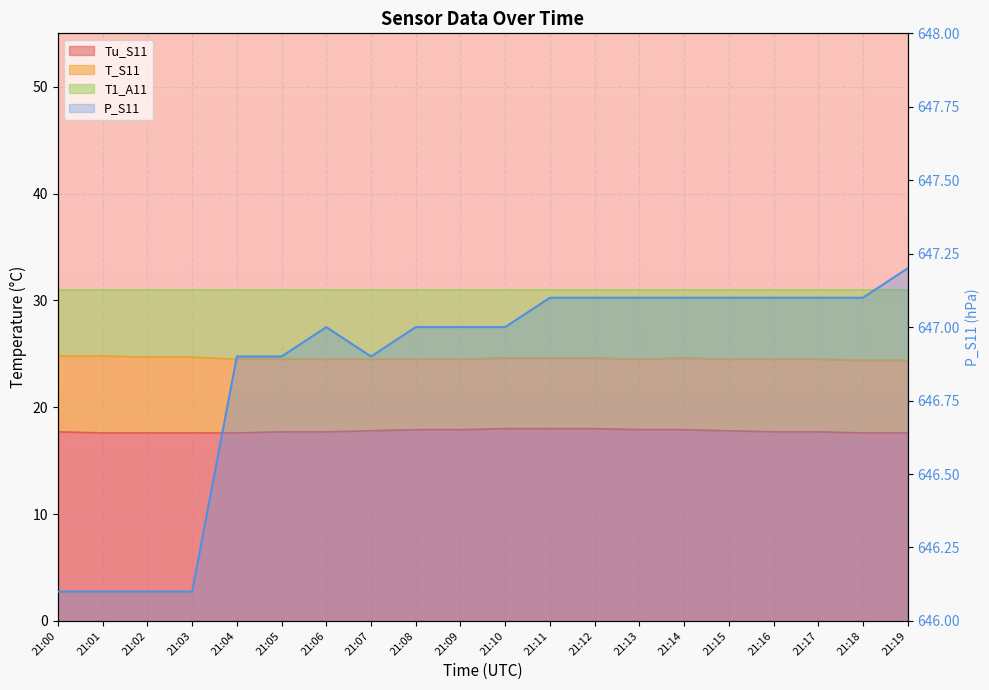

The chart shows a value of 1136.7 at 21:06. True or false?

False